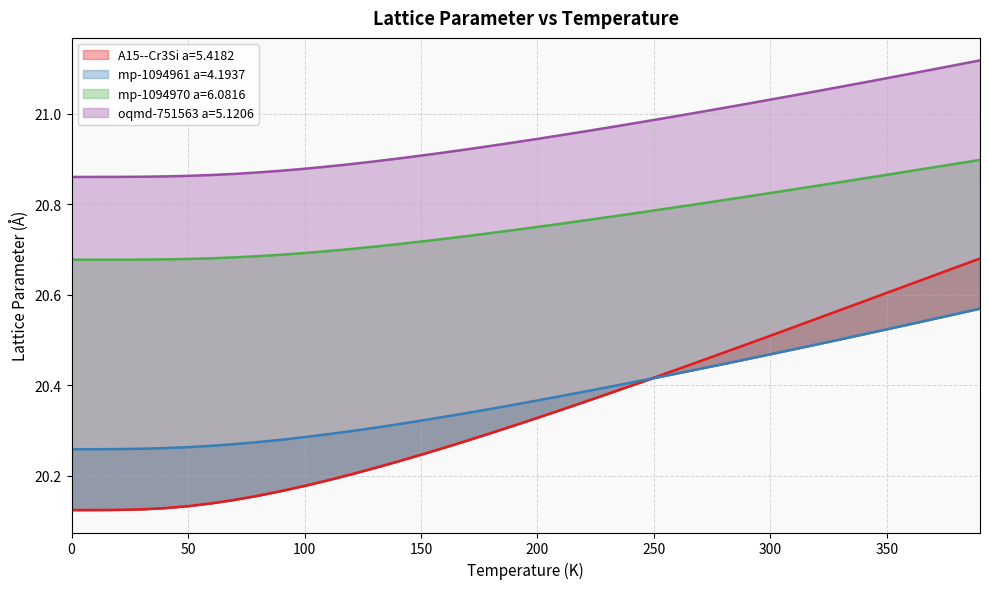

True or false: A15--Cr3Si a=5.4182 and oqmd-751563 a=5.1206 cross at least once.

False